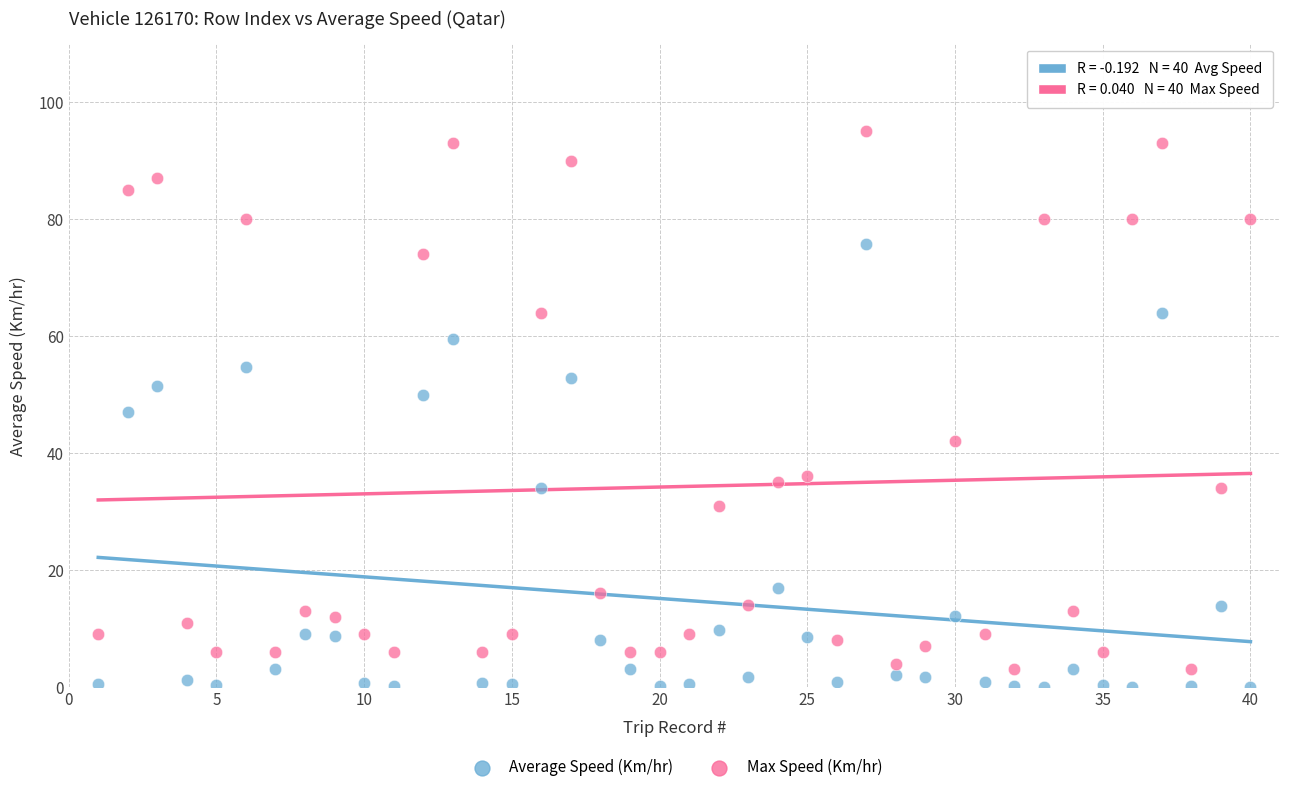

Which series contains the lowest Y value?

Average Speed (Km/hr)